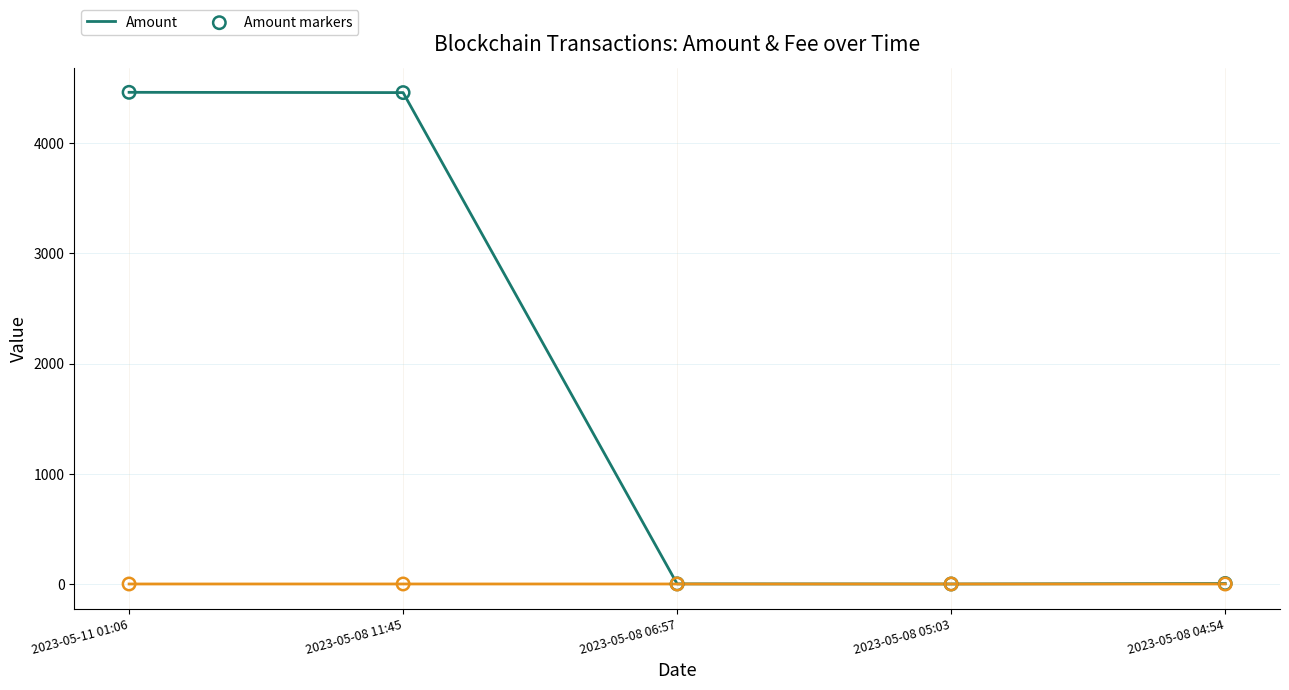

What is the greatest value displayed?

4461.2